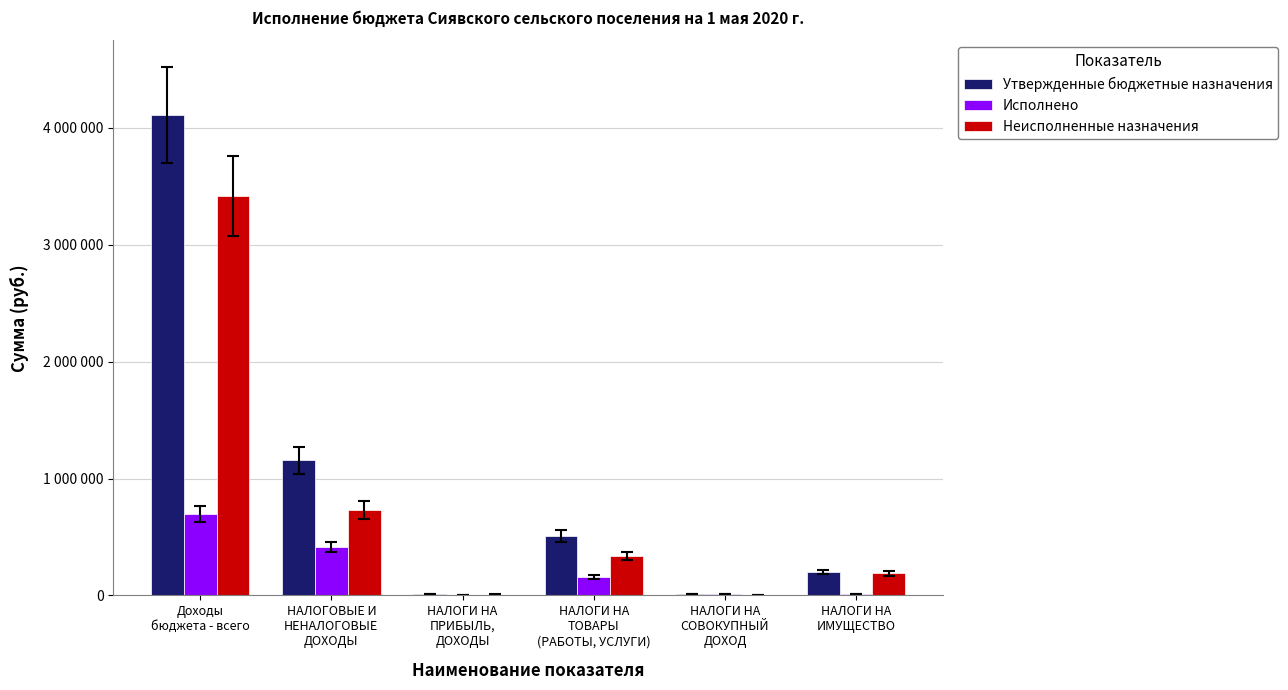

What are all the series names shown in the legend?

Утвержденные бюджетные назначения, Исполнено, Неисполненные назначения